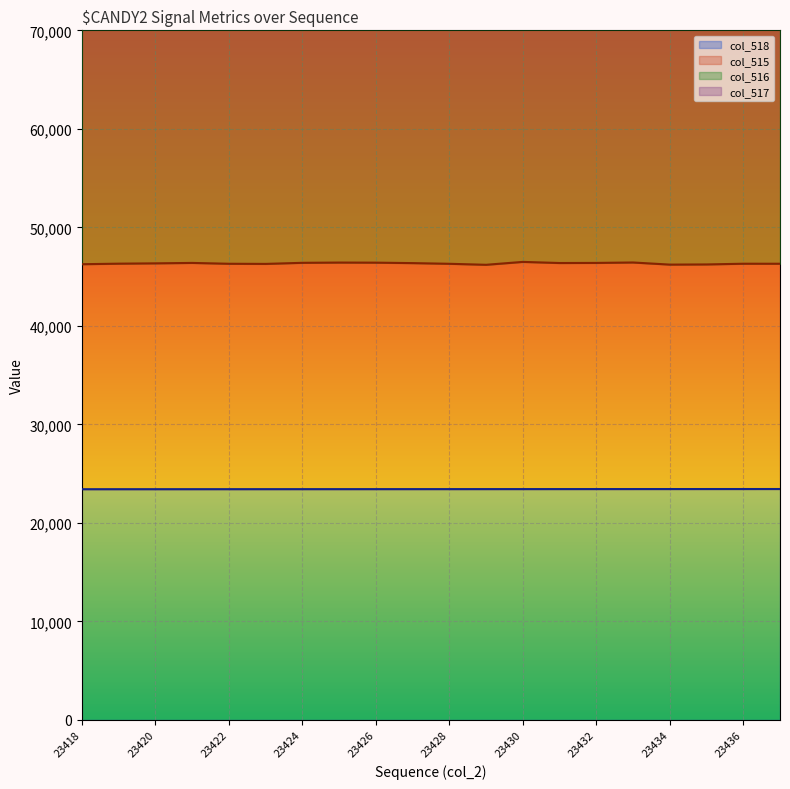

True or false: col_518 has a value of 23420 at 23420.

True